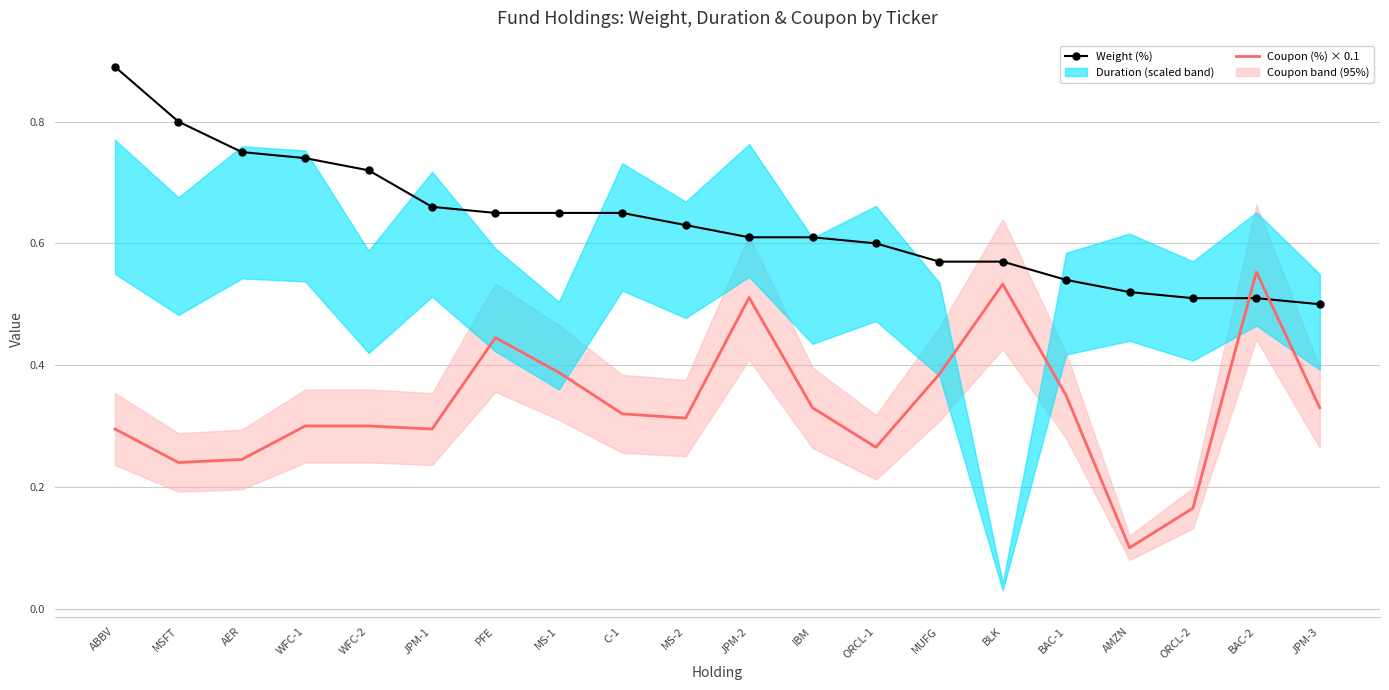

How many Coupon (%) × 0.1 values are between 0 and 1?

20